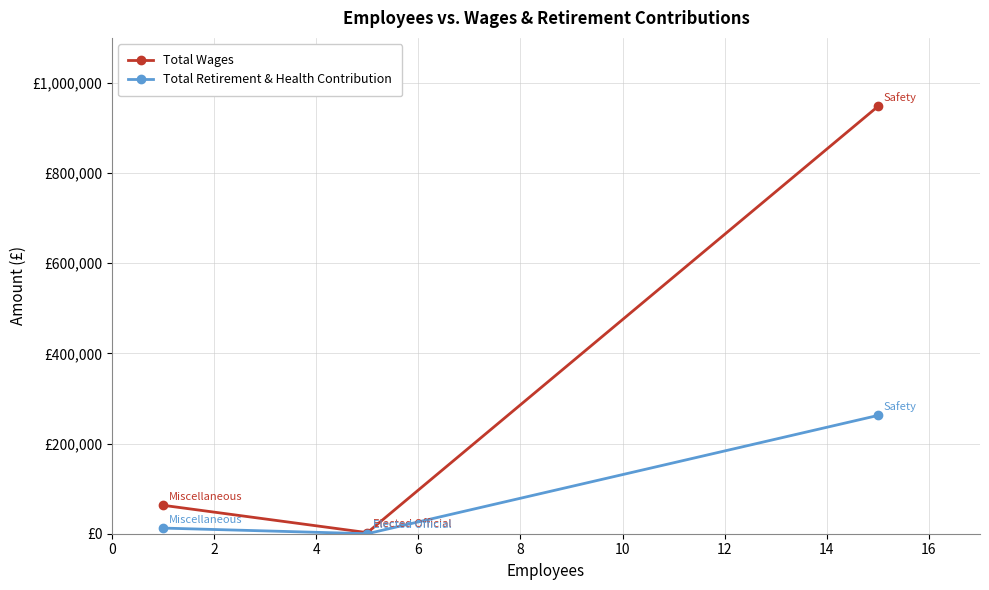

What are all the series names shown in the legend?

Total Wages, Total Retirement & Health Contribution